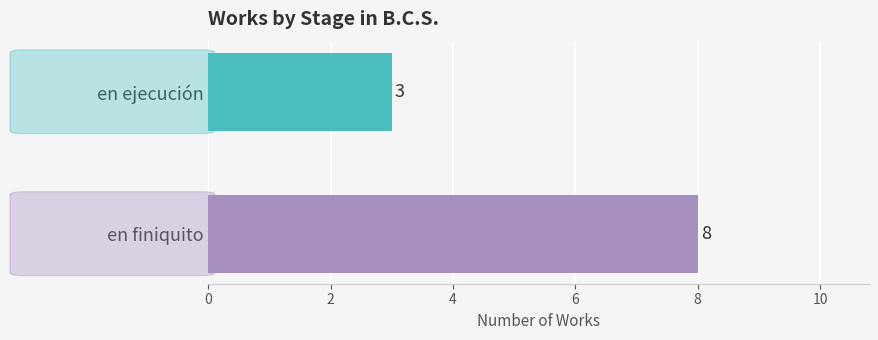

Does the chart contain any negative values?

No